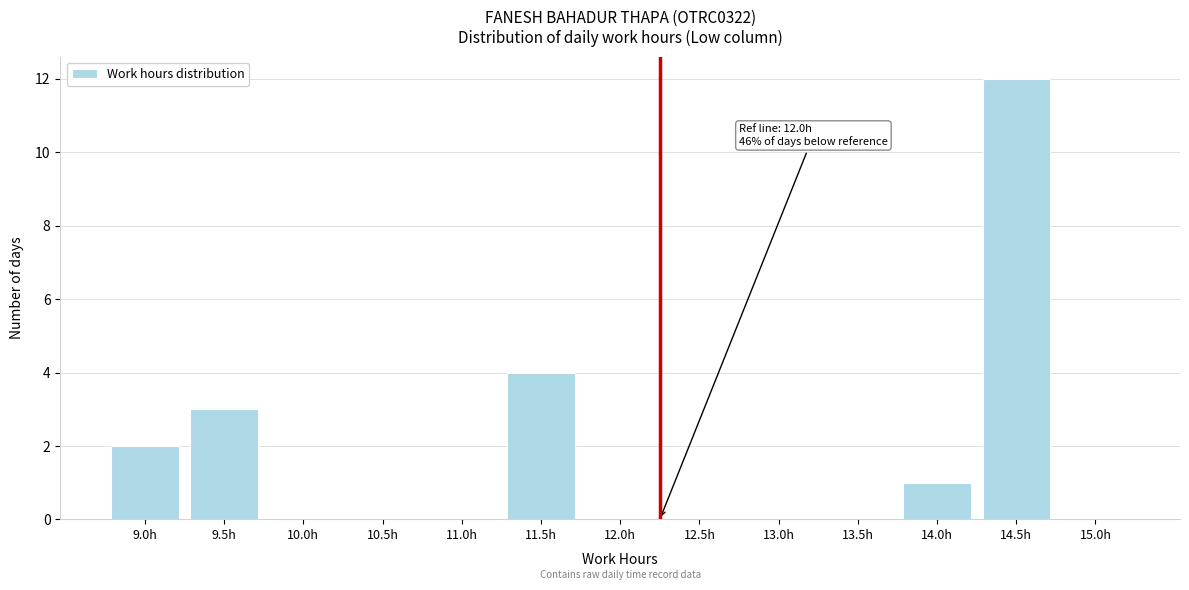

Reading right to left, extract all data points from this chart.

15.0h=0	14.5h=12	14.0h=1	13.5h=0	13.0h=0	12.5h=0	12.0h=0	11.5h=4	11.0h=0	10.5h=0	10.0h=0	9.5h=3	9.0h=2